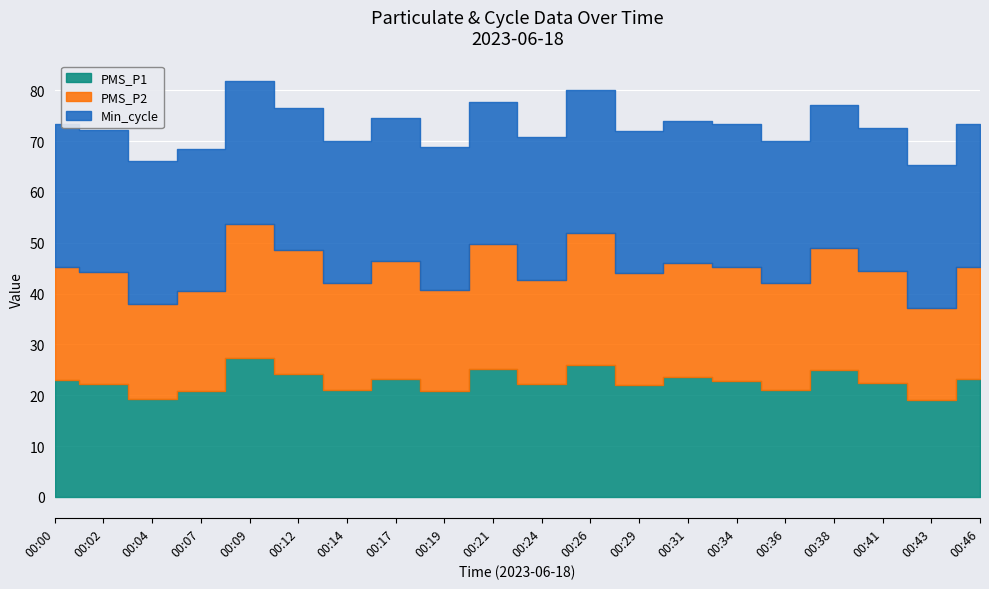

What is the sum of all Min_cycle values?

560.0